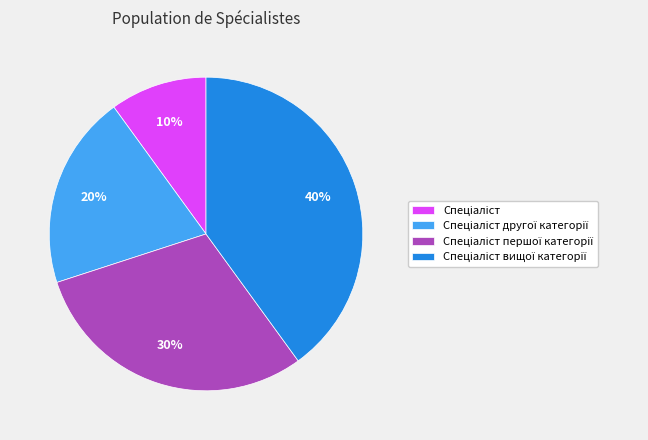

Is there a majority slice in this chart?

No